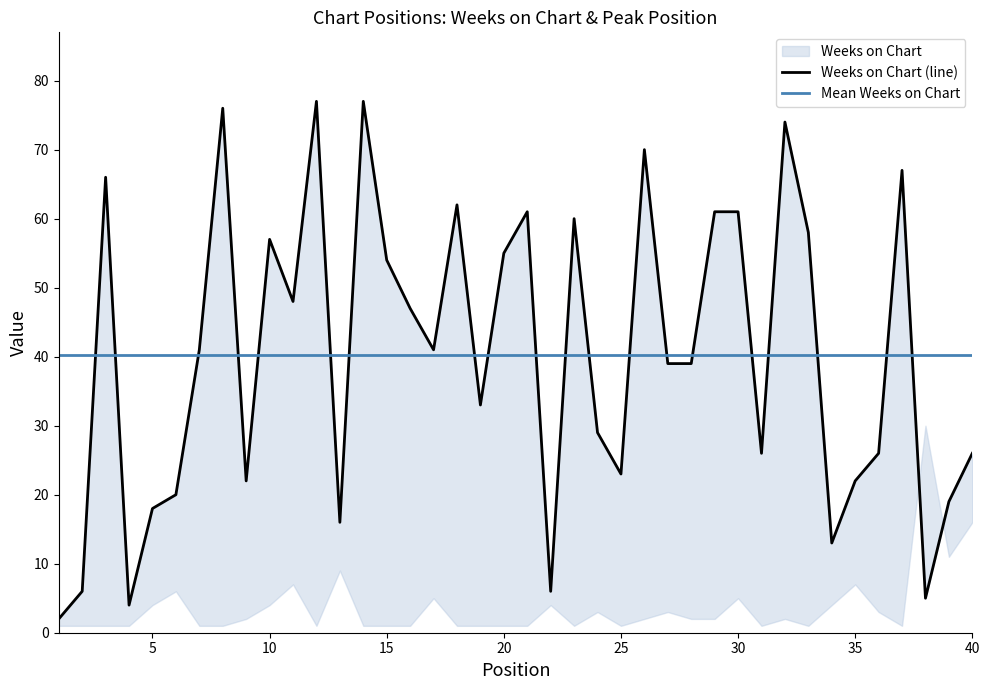

Which label corresponds to the largest value in the chart?

12